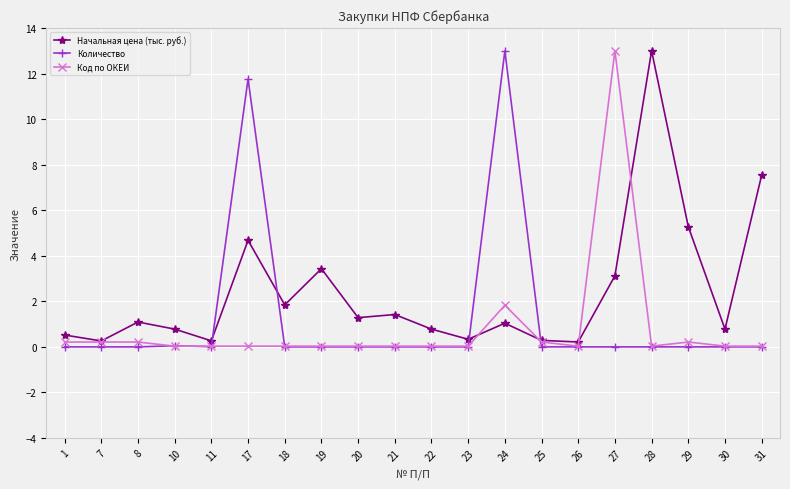

The value of Количество at 31 is 0.0. True or false?

True